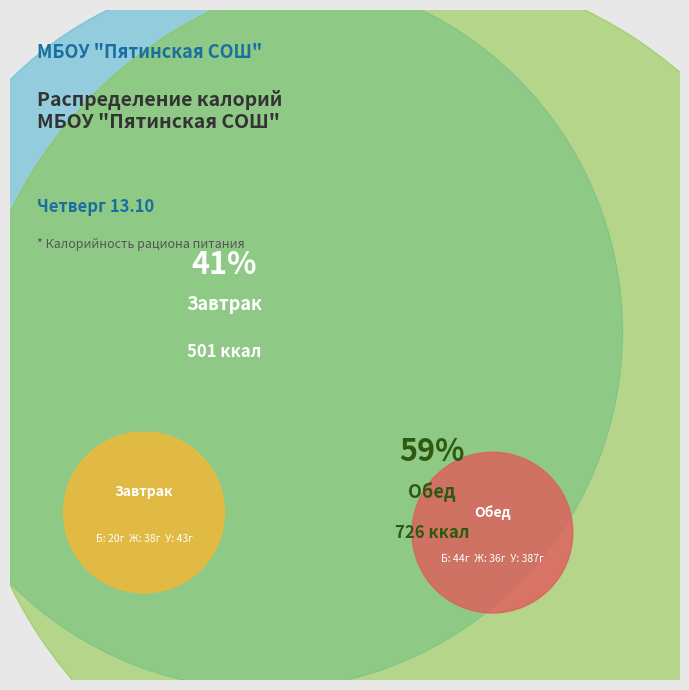

To the nearest percent, what percentage of the pie is Завтрак?

41%